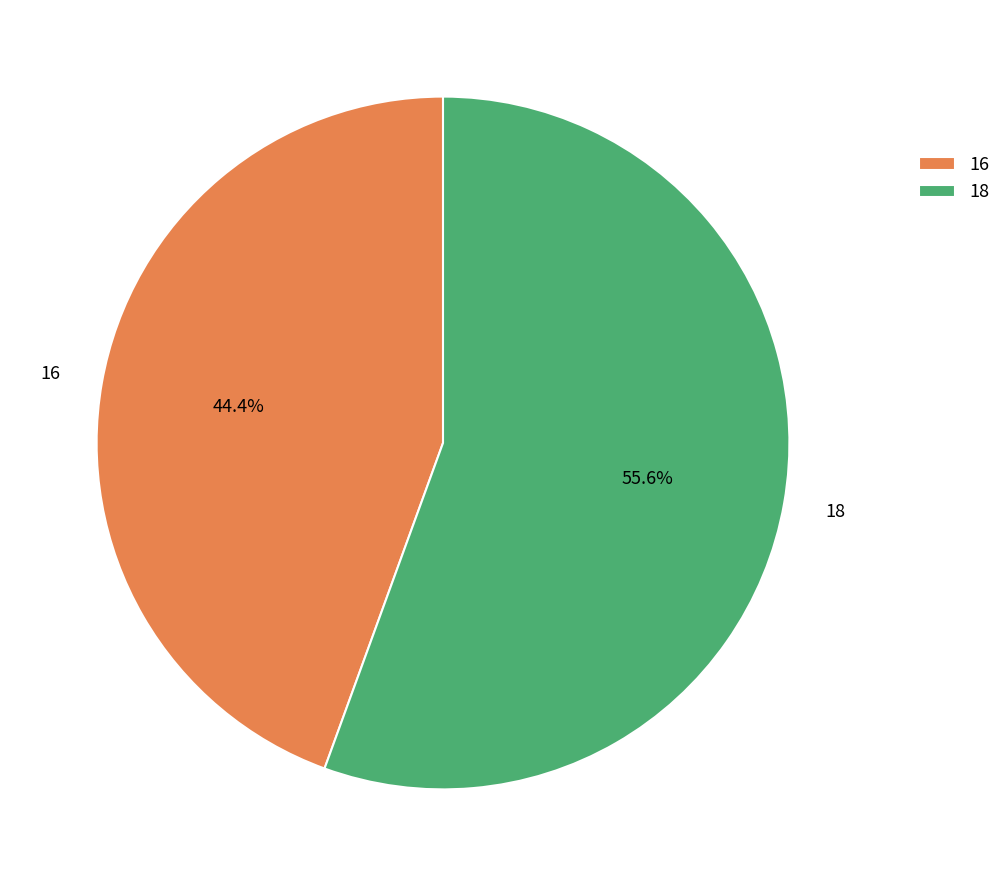

Between 16 and 18, which is larger?

18